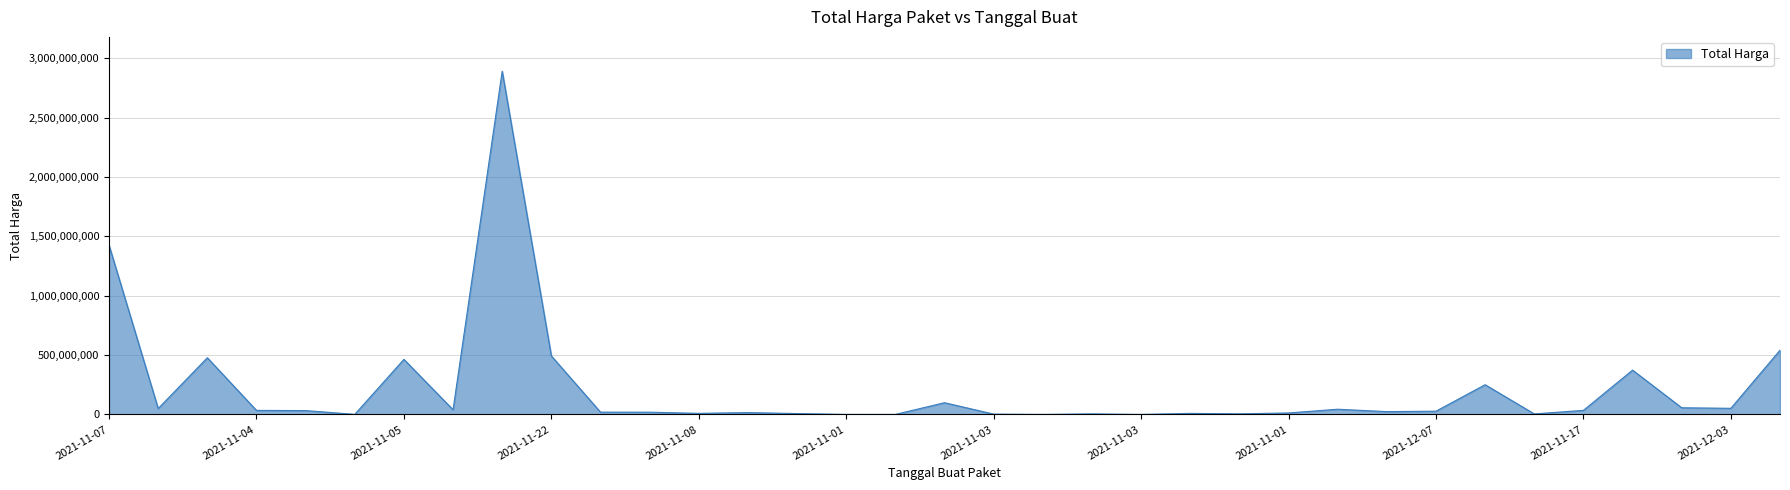

What is the maximum value shown in the chart?

2892122000